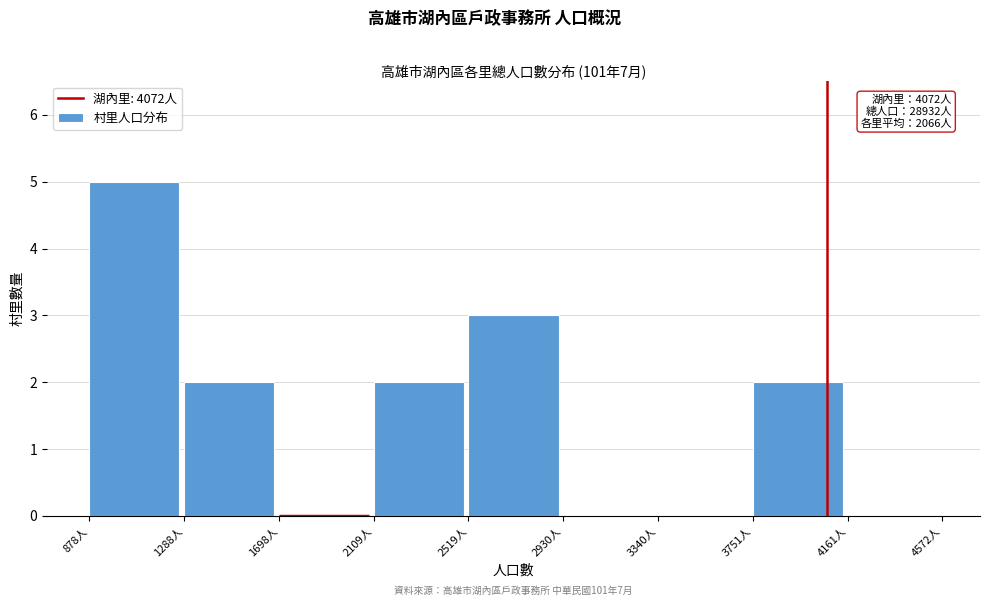

Which range on the x-axis has the tallest bar?

900 to 1300